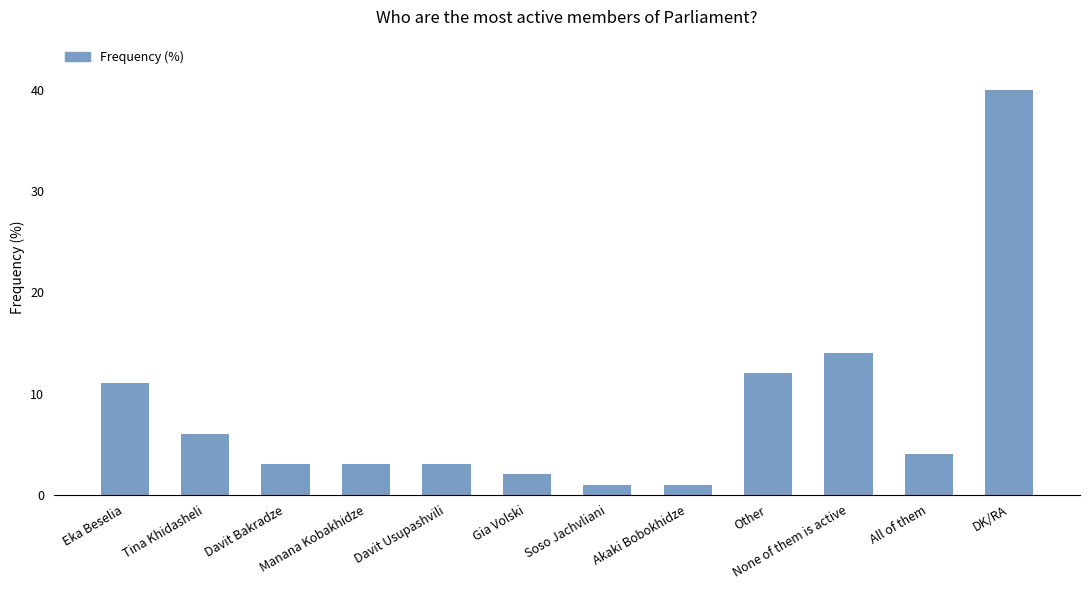

What is the label of the 11th bar from the left?

All of them